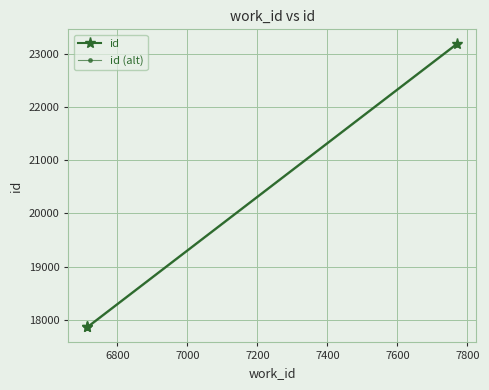

How many categories are shown in the chart?

3